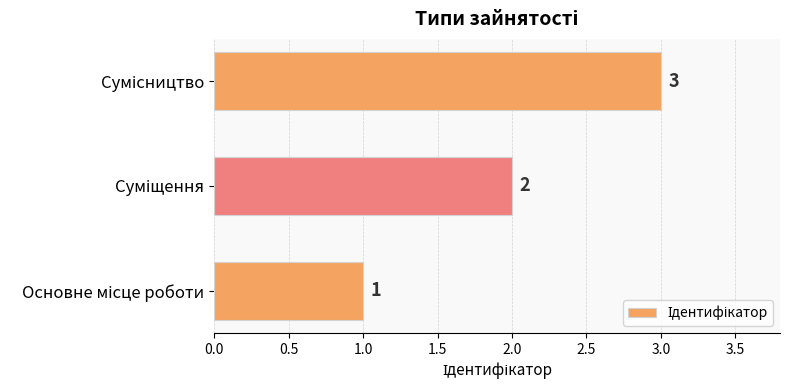

How many values are between 1 and 3?

3